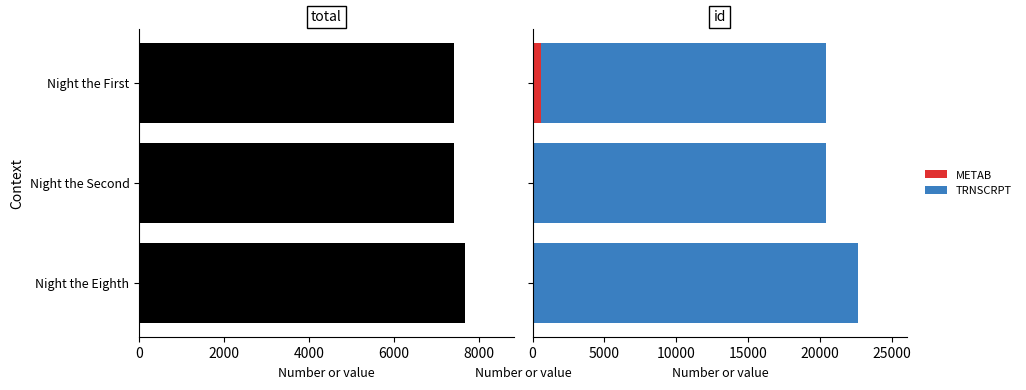

What is the maximum value for METAB?

611.9